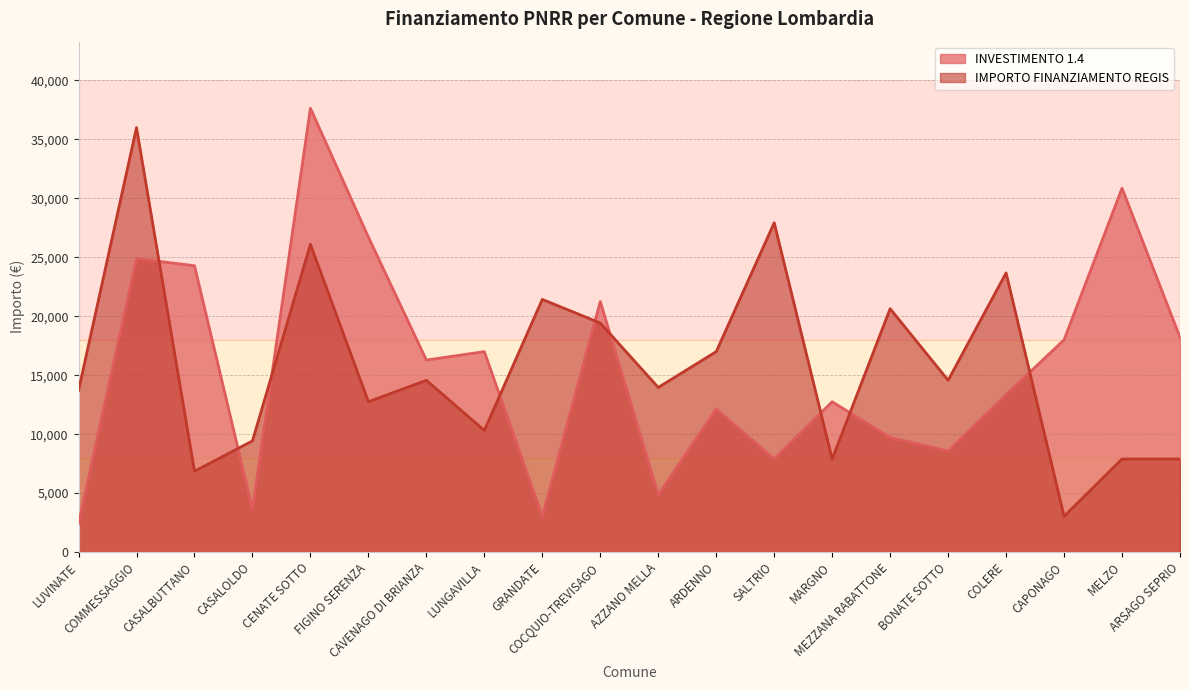

What are all the series names shown in the legend?

INVESTIMENTO 1.4, IMPORTO FINANZIAMENTO REGIS